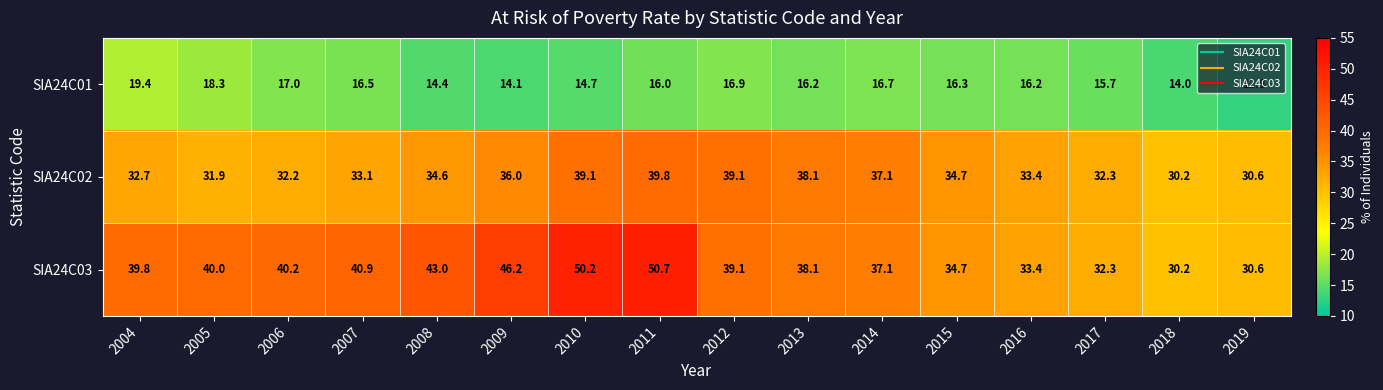

Is it true that SIA24C01 equals 14.0 at 2018?

True